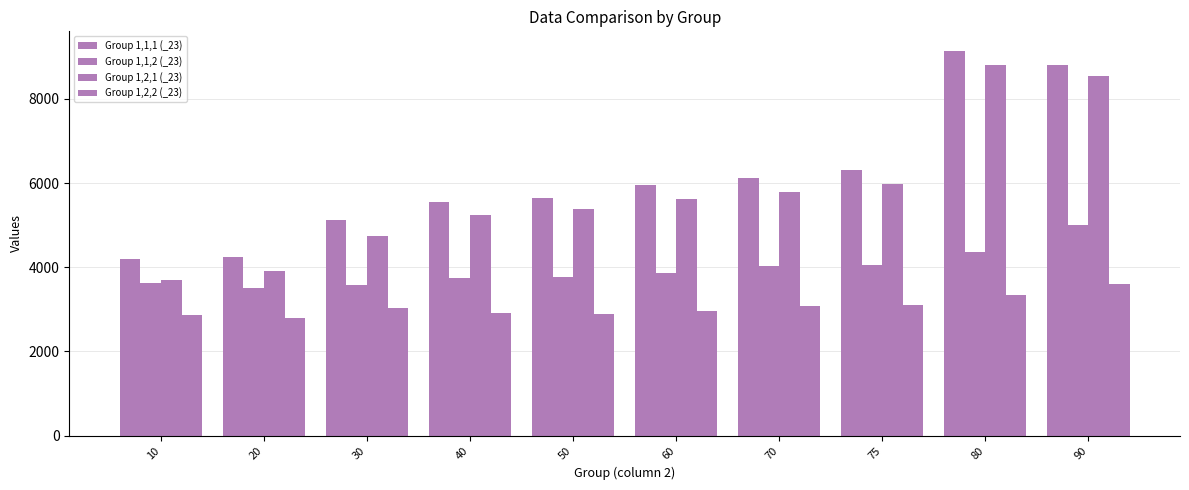

What is the smallest value displayed?

2782